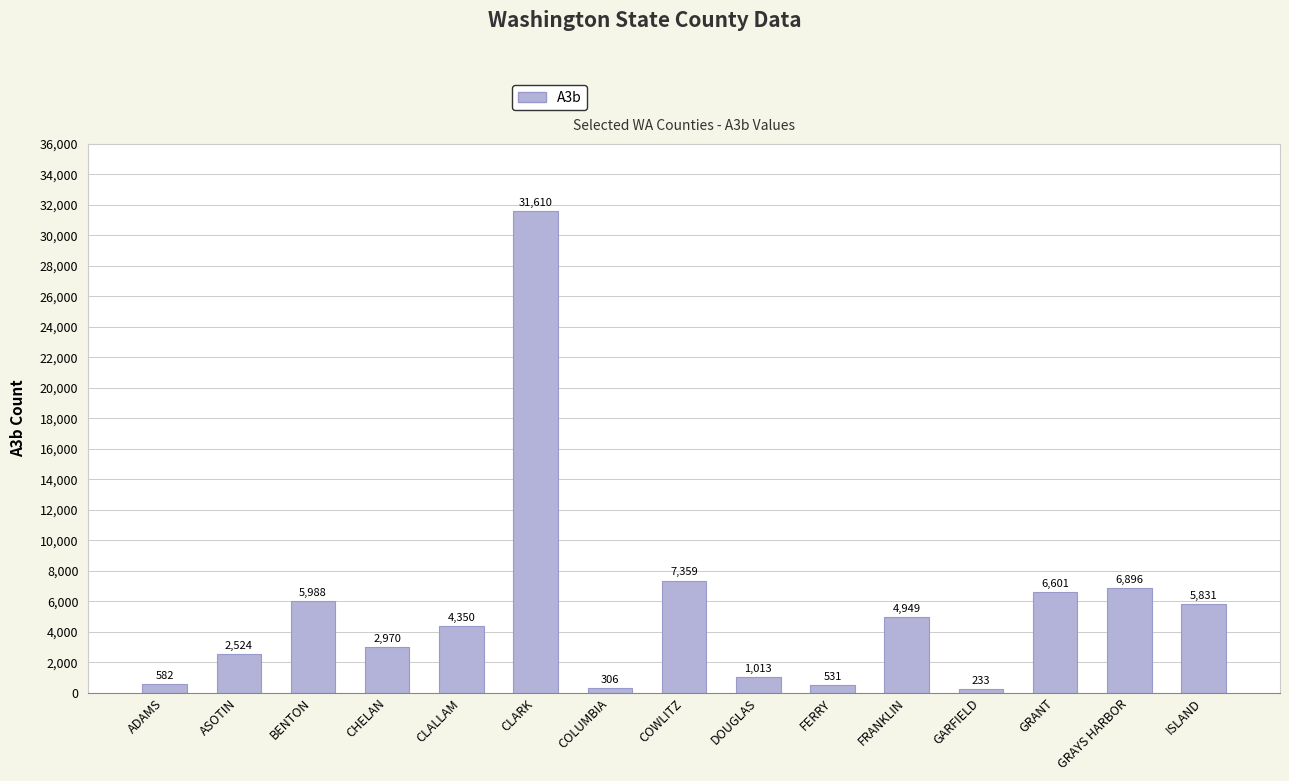

The value at GARFIELD is 233. True or false?

True